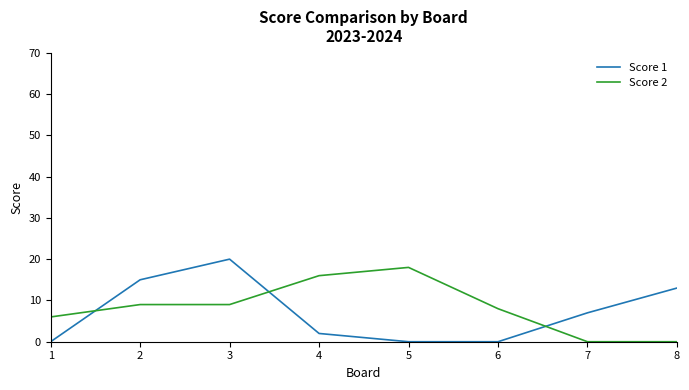

What are all the series names shown in the legend?

Score 1, Score 2